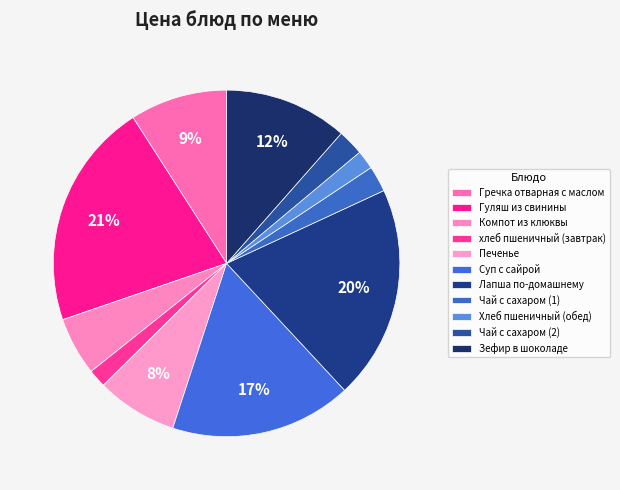

To the nearest percent, what is the average slice percentage?

9%